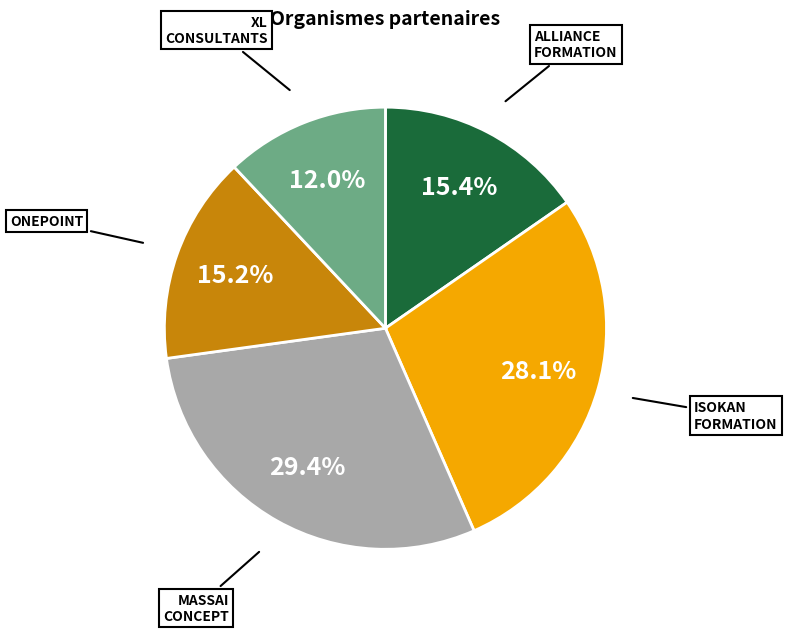

How many segments does this pie chart have?

5